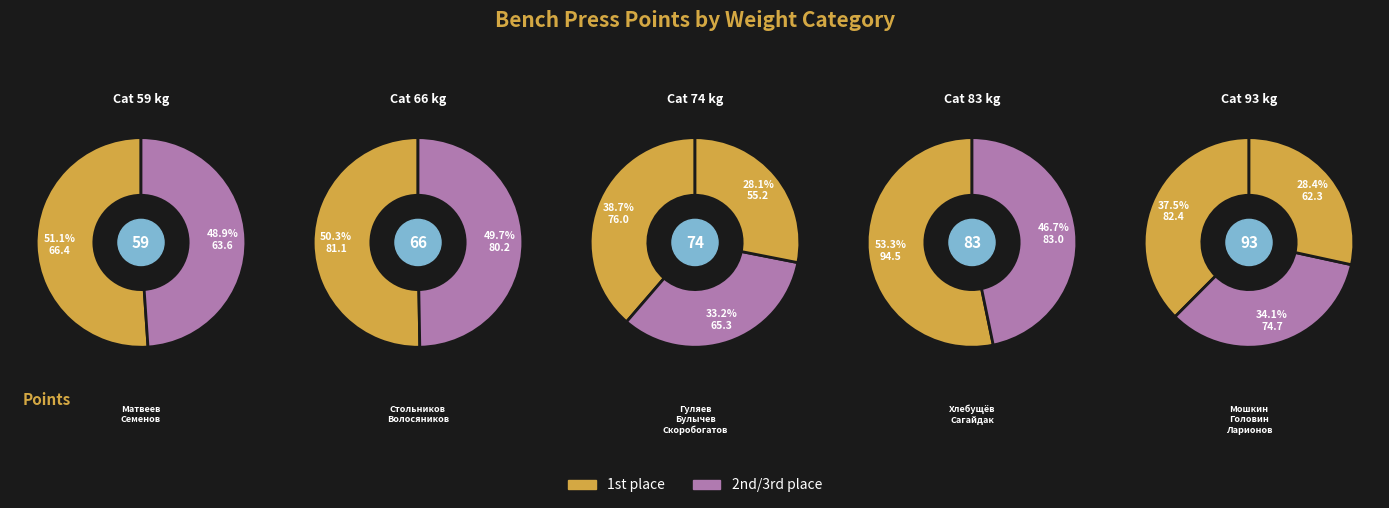

Is it true that Семенов Иван is 1% of the pie?

False